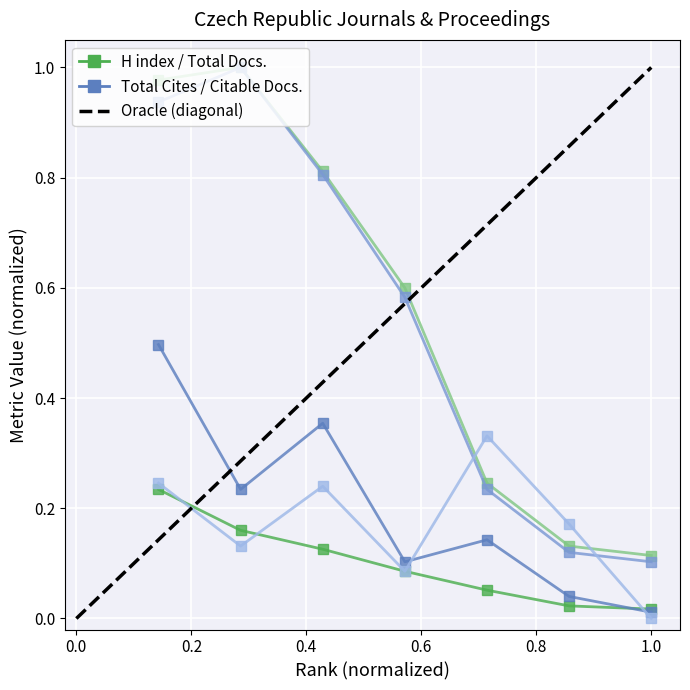

What is the difference between the Citable Docs. (3years) values at 7 and 3?

0.7